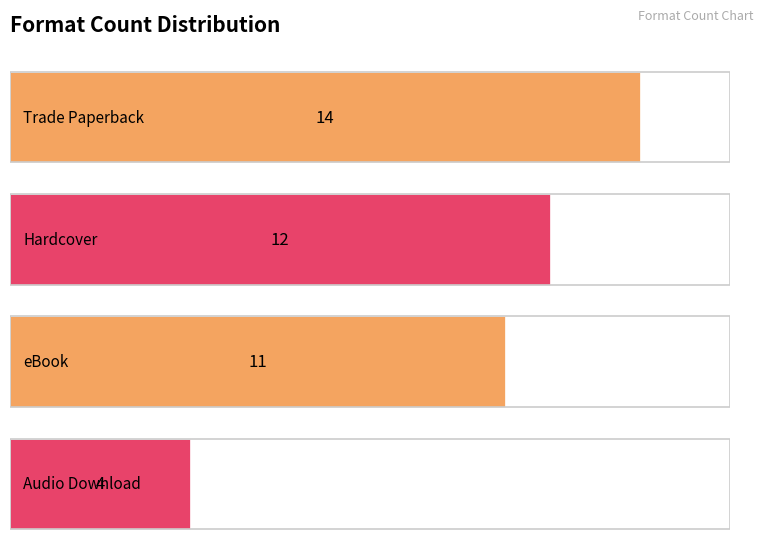

What is the minimum value shown in the chart?

4